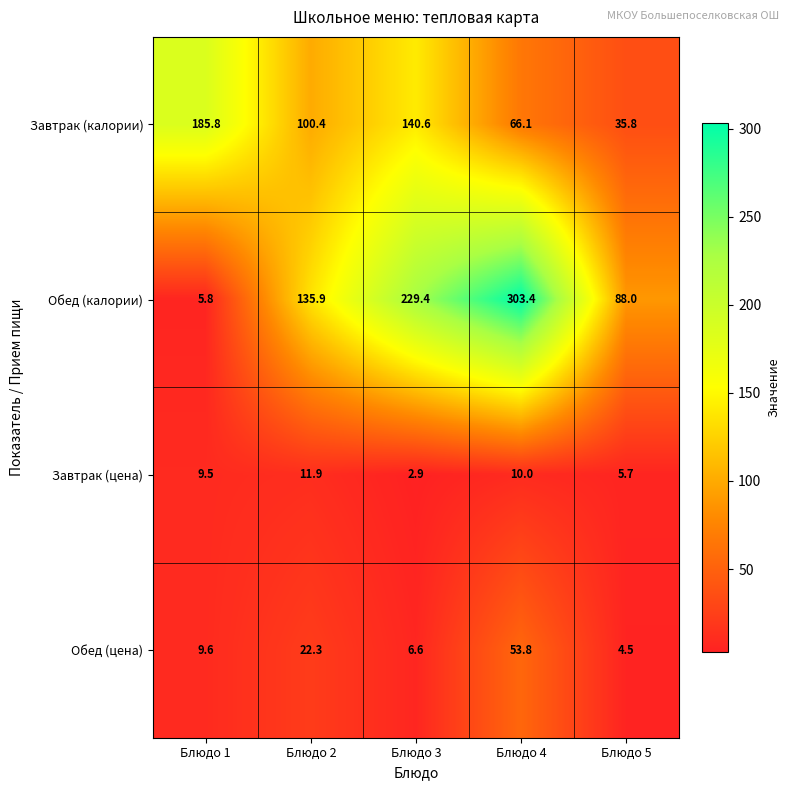

Count the number of categories in the chart.

5